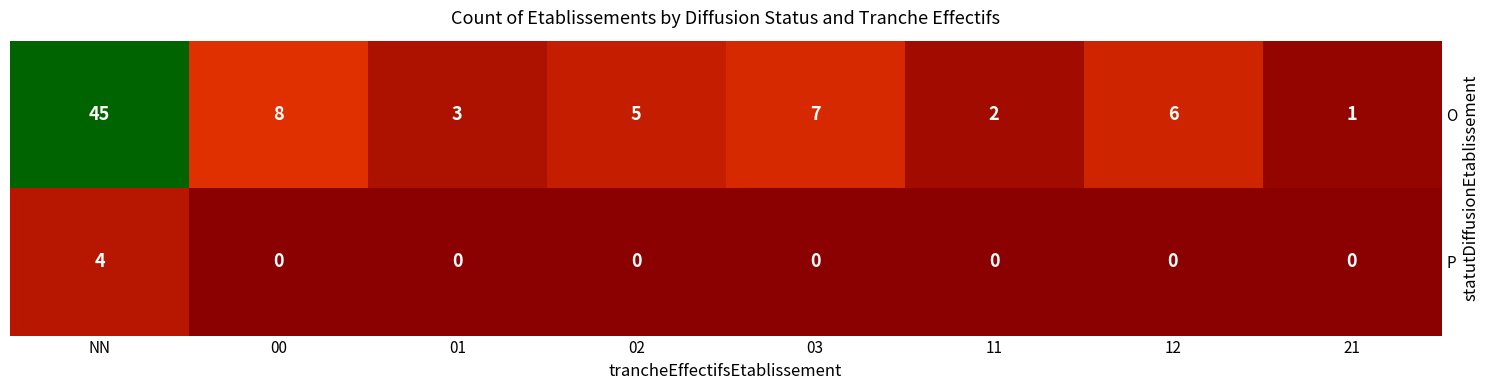

Rank the series by their average value, from highest to lowest.

O, P